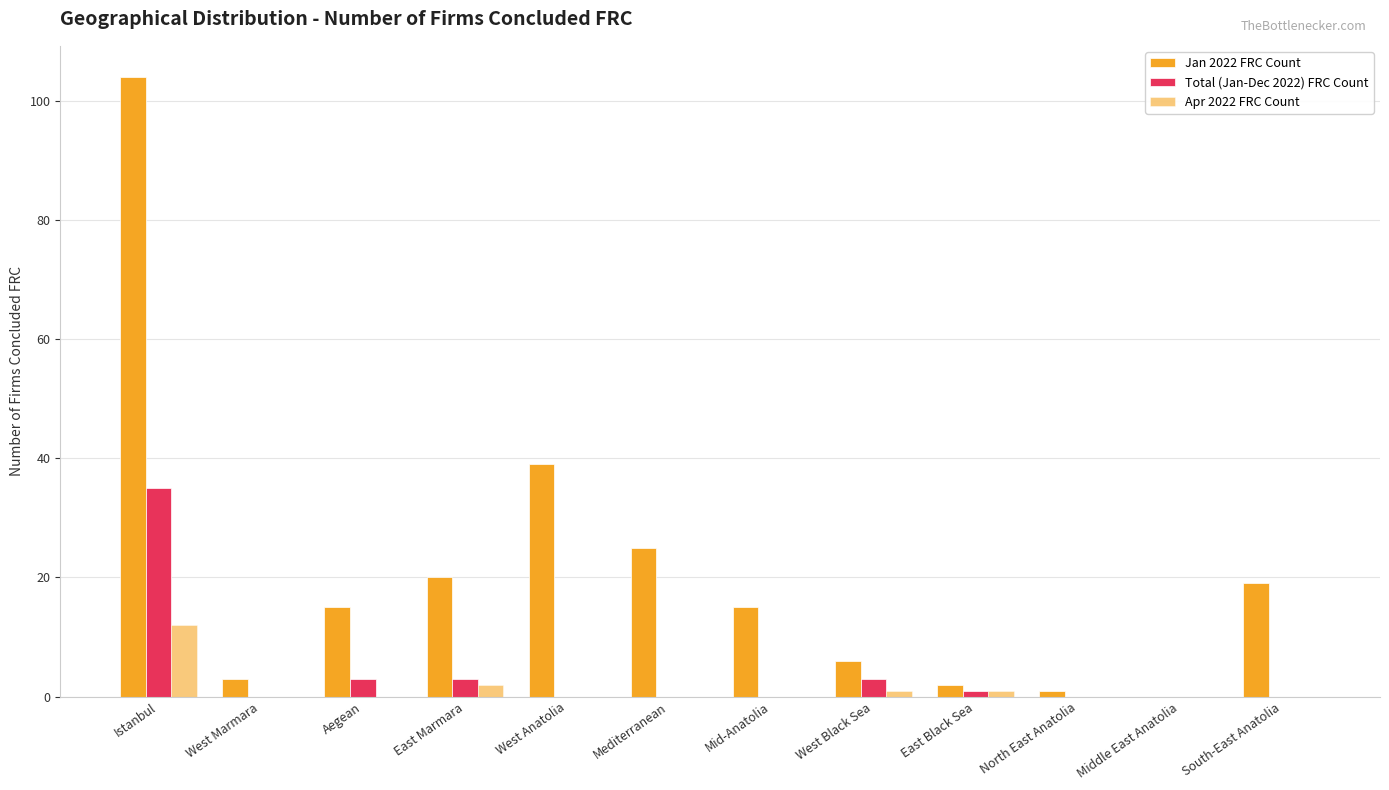

What position from the left is East Marmara?

4